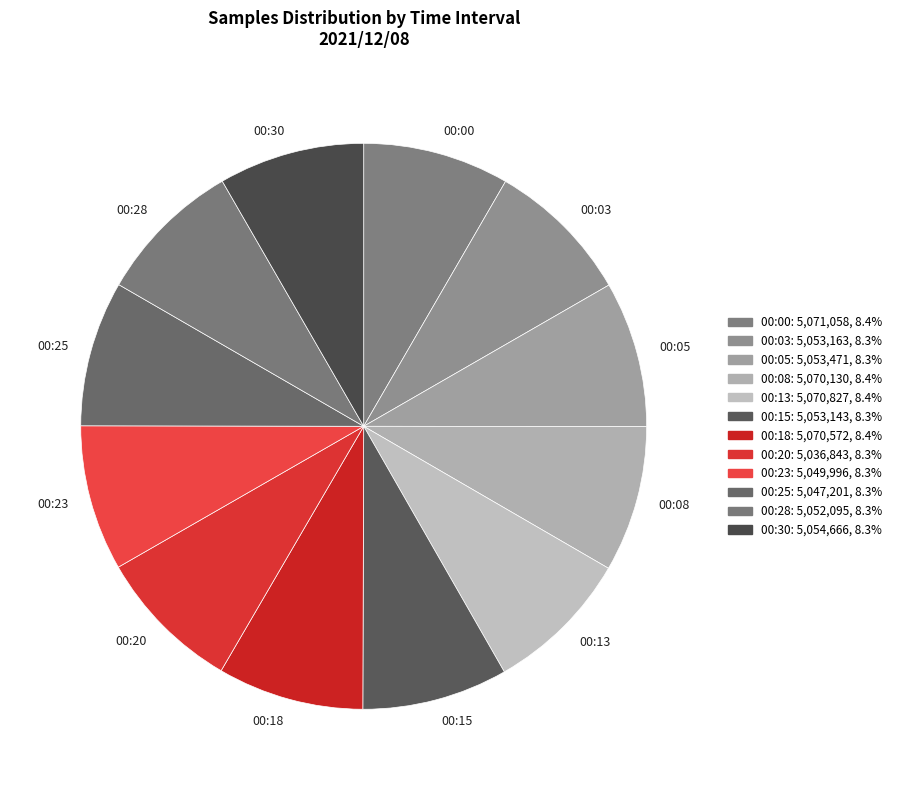

Is there any slice that represents more than half of the pie?

No